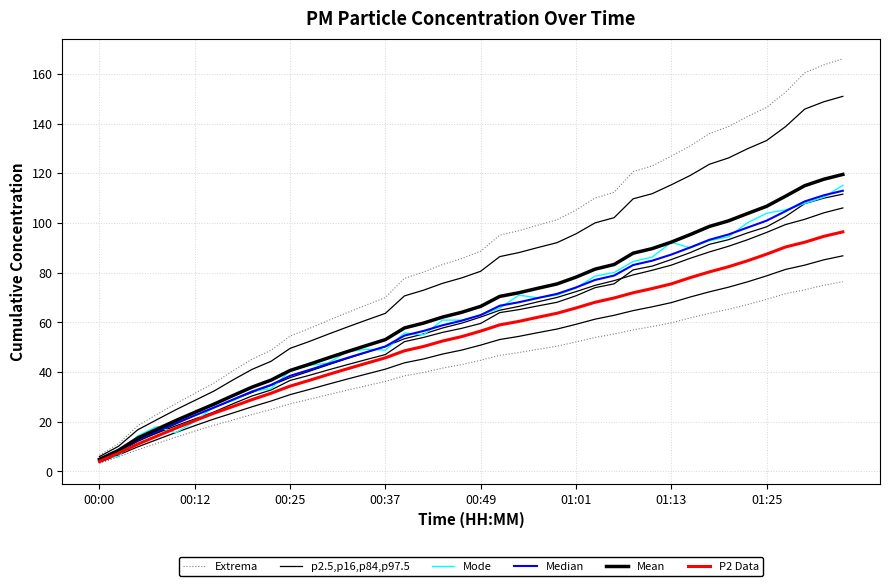

At how many categories does at least one series exceed 149?

4